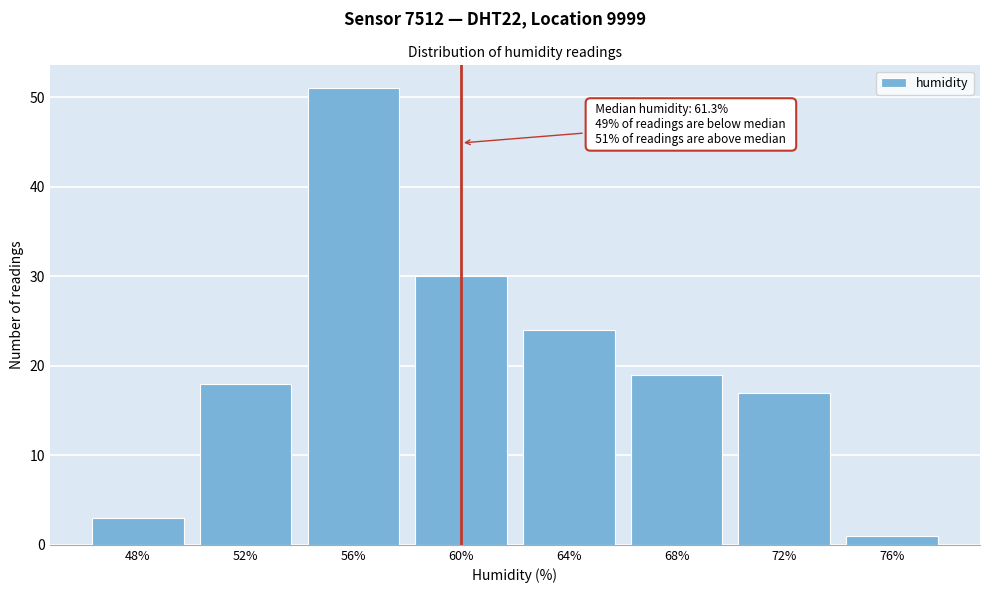

Reading left to right, transcribe all the data shown in this chart.

48%=3	52%=18	56%=51	60%=30	64%=24	68%=19	72%=17	76%=1